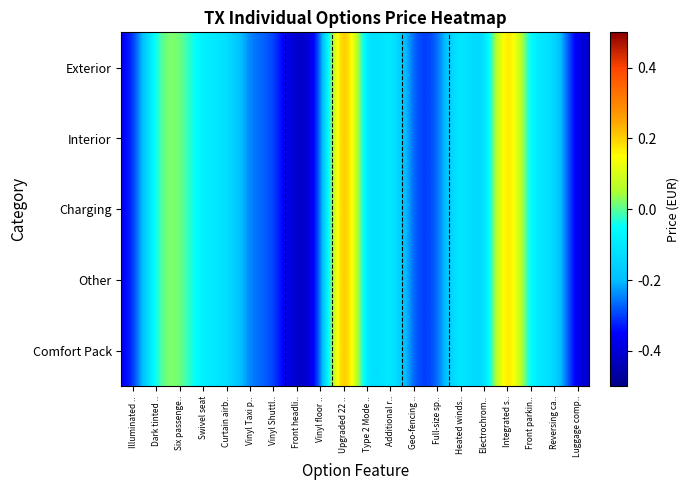

Reading left to right, list all the values displayed in this chart.

Exterior: Illuminated ..=-0.4	Dark tinted ..=0.0	Six passenge..=0.0	Swivel seat=-0.1	Curtain airb..=-0.1	Vinyl Taxi p..=-0.3	Vinyl Shuttl..=-0.3	Front headli..=-0.5	Vinyl floor ..=-0.4	Upgraded 22 ..=0.5	Type 2 Mode ..=-0.2	Additional r..=-0.0	Geo-fencing ..=-0.3	Full-size sp..=-0.3	Heated winds..=-0.0	Electrochrom..=-0.2	Integrated s..=0.3	Front parkin..=-0.1	Reversing ca..=-0.1	Luggage comp..=-0.4
Interior: Illuminated ..=-0.4	Dark tinted ..=0.0	Six passenge..=0.0	Swivel seat=-0.1	Curtain airb..=-0.1	Vinyl Taxi p..=-0.3	Vinyl Shuttl..=-0.3	Front headli..=-0.5	Vinyl floor ..=-0.4	Upgraded 22 ..=0.5	Type 2 Mode ..=-0.2	Additional r..=-0.0	Geo-fencing ..=-0.3	Full-size sp..=-0.3	Heated winds..=-0.0	Electrochrom..=-0.2	Integrated s..=0.3	Front parkin..=-0.1	Reversing ca..=-0.1	Luggage comp..=-0.4
Charging: Illuminated ..=-0.4	Dark tinted ..=0.0	Six passenge..=0.0	Swivel seat=-0.1	Curtain airb..=-0.1	Vinyl Taxi p..=-0.3	Vinyl Shuttl..=-0.3	Front headli..=-0.5	Vinyl floor ..=-0.4	Upgraded 22 ..=0.5	Type 2 Mode ..=-0.2	Additional r..=-0.0	Geo-fencing ..=-0.3	Full-size sp..=-0.3	Heated winds..=-0.0	Electrochrom..=-0.2	Integrated s..=0.3	Front parkin..=-0.1	Reversing ca..=-0.1	Luggage comp..=-0.4
Other: Illuminated ..=-0.4	Dark tinted ..=0.0	Six passenge..=0.0	Swivel seat=-0.1	Curtain airb..=-0.1	Vinyl Taxi p..=-0.3	Vinyl Shuttl..=-0.3	Front headli..=-0.5	Vinyl floor ..=-0.4	Upgraded 22 ..=0.5	Type 2 Mode ..=-0.2	Additional r..=-0.0	Geo-fencing ..=-0.3	Full-size sp..=-0.3	Heated winds..=-0.0	Electrochrom..=-0.2	Integrated s..=0.3	Front parkin..=-0.1	Reversing ca..=-0.1	Luggage comp..=-0.4
Comfort Pack: Illuminated ..=-0.4	Dark tinted ..=0.0	Six passenge..=0.0	Swivel seat=-0.1	Curtain airb..=-0.1	Vinyl Taxi p..=-0.3	Vinyl Shuttl..=-0.3	Front headli..=-0.5	Vinyl floor ..=-0.4	Upgraded 22 ..=0.5	Type 2 Mode ..=-0.2	Additional r..=-0.0	Geo-fencing ..=-0.3	Full-size sp..=-0.3	Heated winds..=-0.0	Electrochrom..=-0.2	Integrated s..=0.3	Front parkin..=-0.1	Reversing ca..=-0.1	Luggage comp..=-0.4